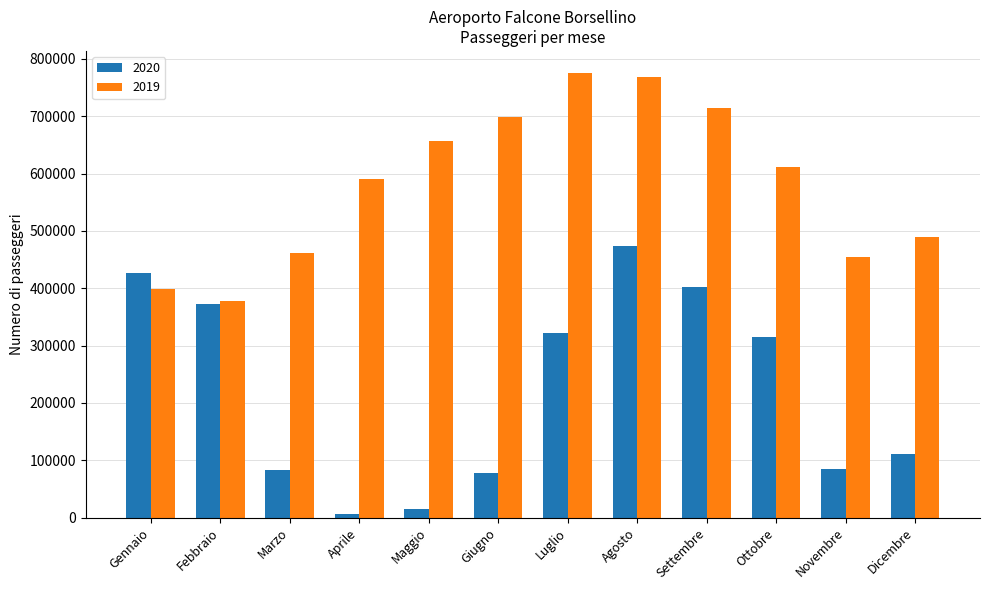

True or false: 2019 has a value of 163680 at Febbraio.

False